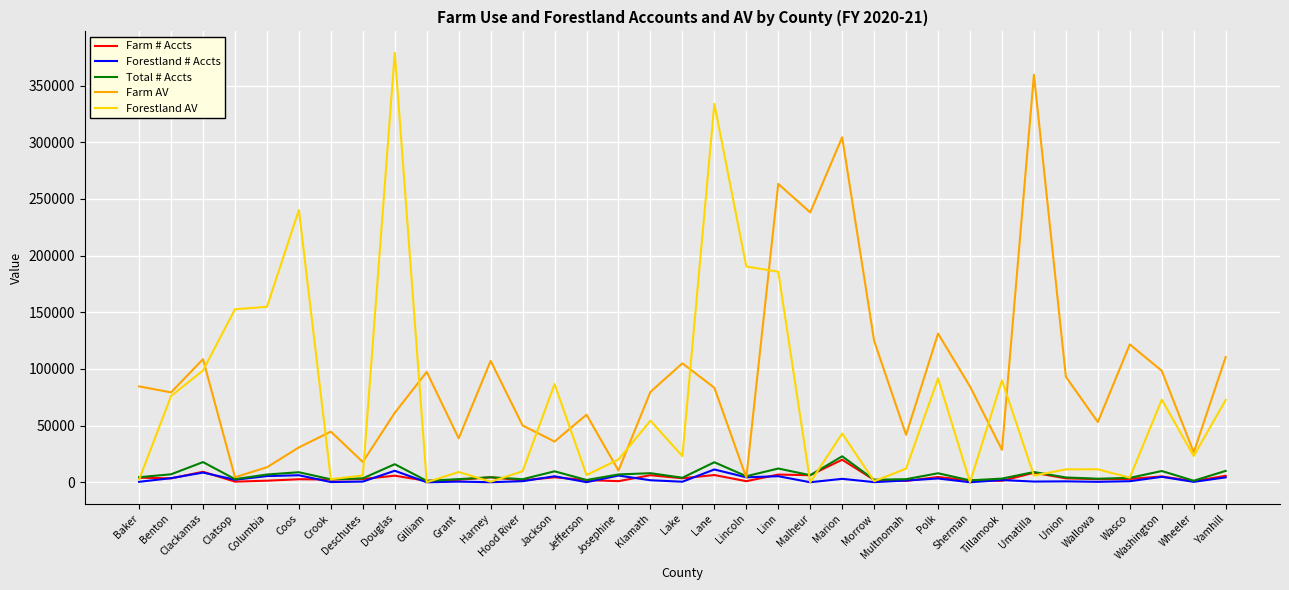

How many lines are shown in the chart?

5